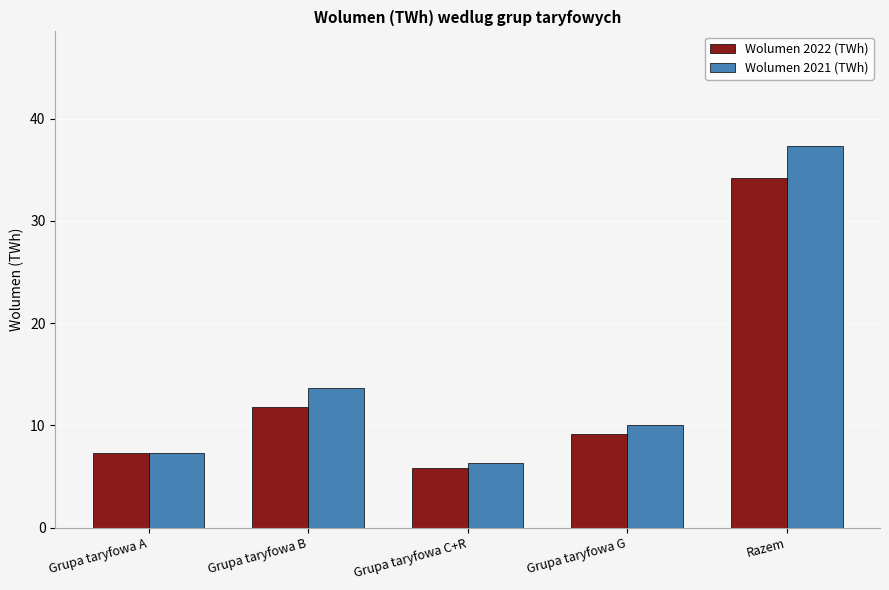

What is the label of the 1st bar from the left?

Grupa taryfowa A